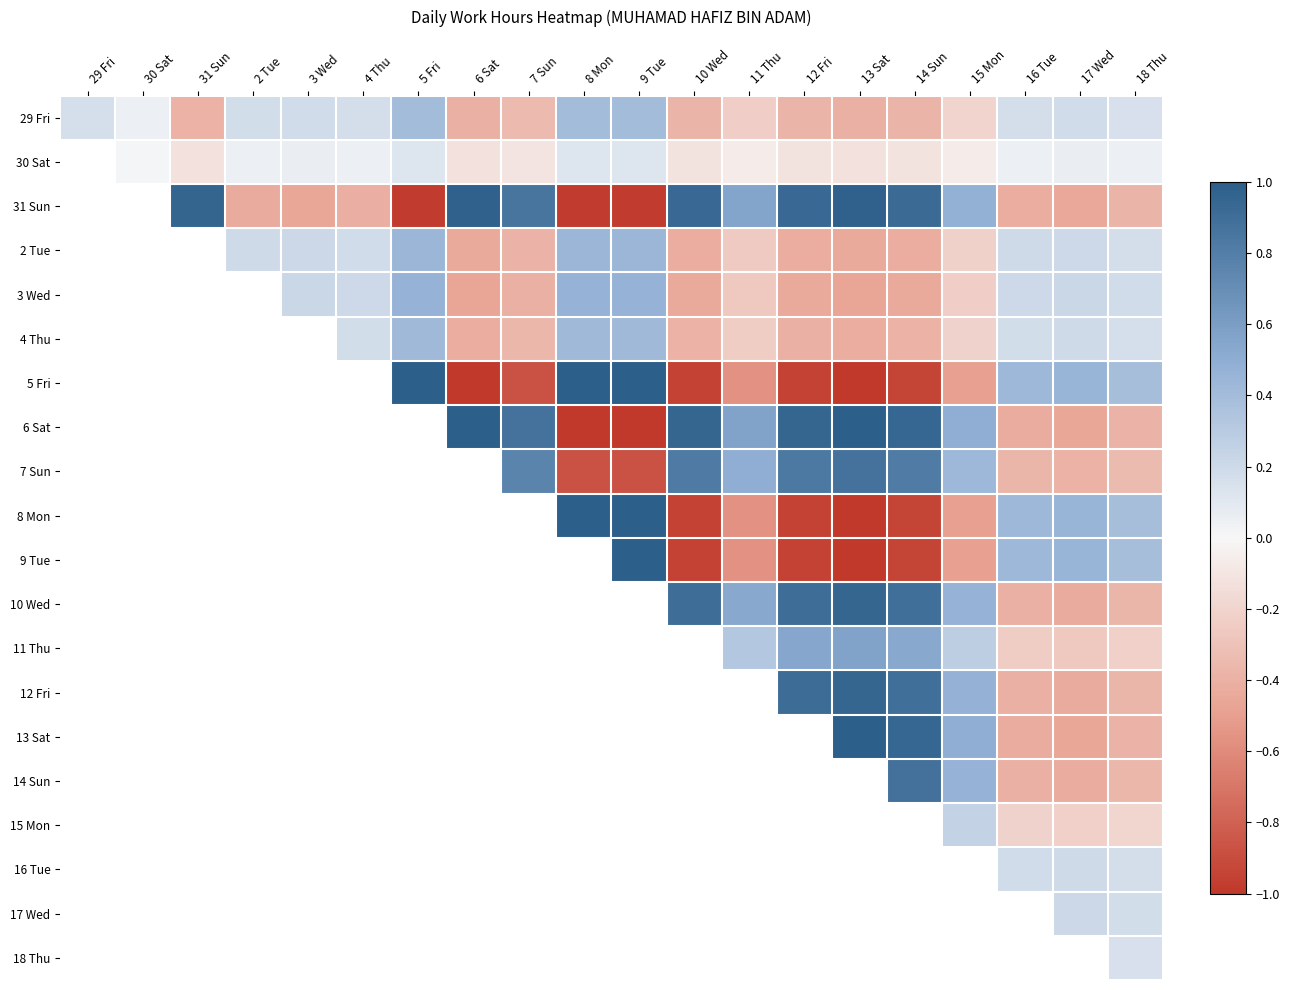

What is the difference between the highest and lowest values at 2 Tue?

0.6